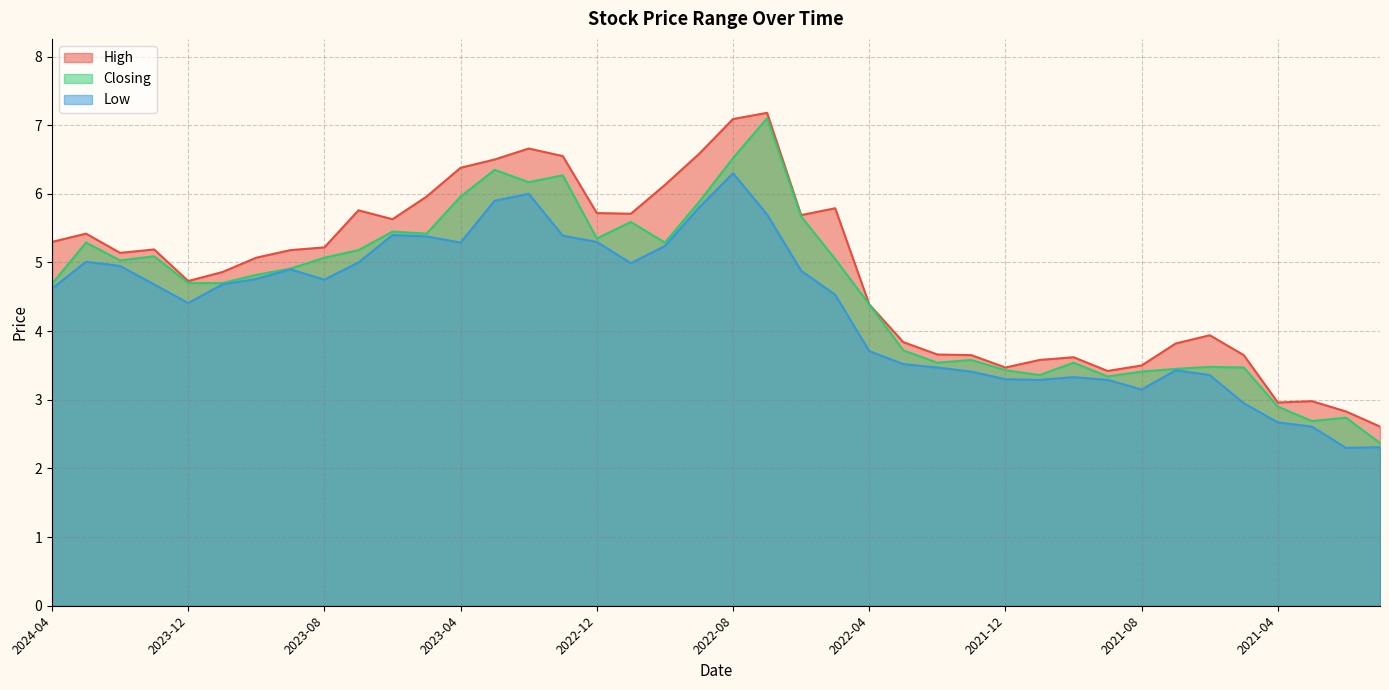

What value does the Low series have at 2022-05?

4.5